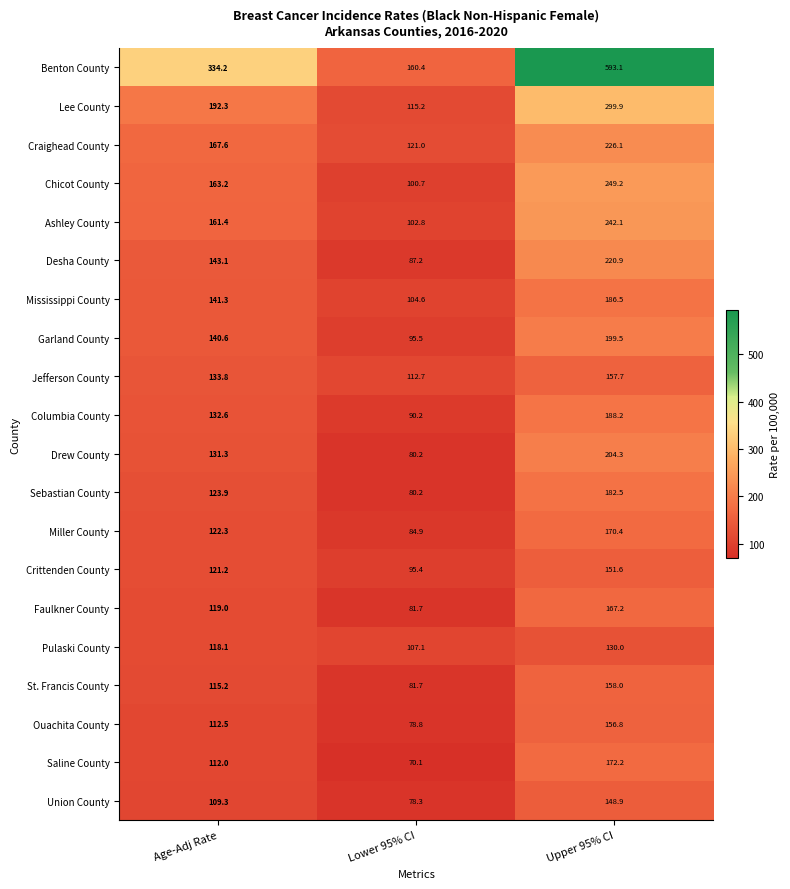

At which label does Chicot County reach its peak?

Upper 95% CI